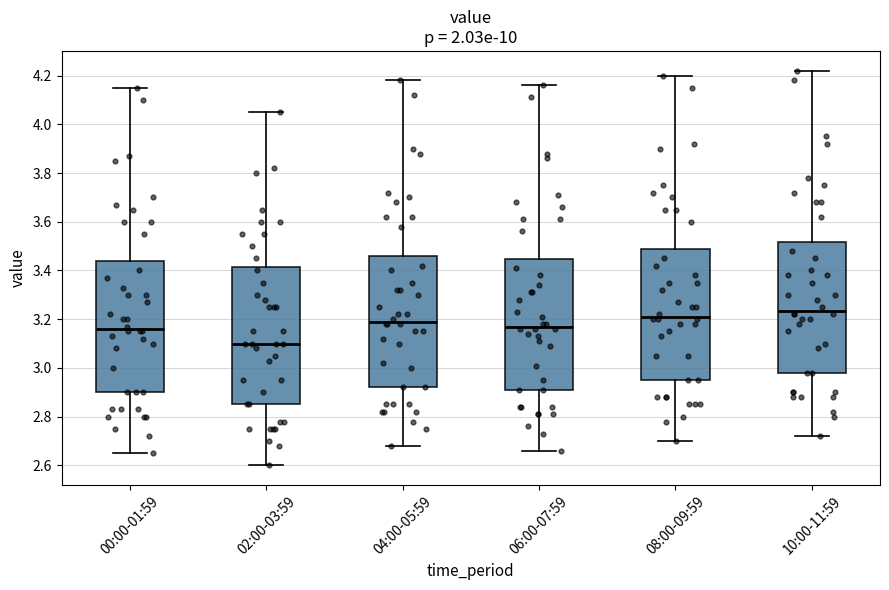

Reading left to right, read every box against the y-axis: the position of its median line, the range the box covers, and the ends of its whiskers. The values are not printed on the chart, so give them approximately, as read against the axis.

00:00-01:59: median 3.16, box 2.90 to 3.44, whiskers 2.66 to 4.16
02:00-03:59: median 3.10, box 2.86 to 3.42, whiskers 2.60 to 4.06
04:00-05:59: median 3.20, box 2.92 to 3.46, whiskers 2.68 to 4.18
06:00-07:59: median 3.18, box 2.92 to 3.44, whiskers 2.66 to 4.16
08:00-09:59: median 3.22, box 2.96 to 3.48, whiskers 2.70 to 4.20
10:00-11:59: median 3.24, box 2.98 to 3.52, whiskers 2.72 to 4.22